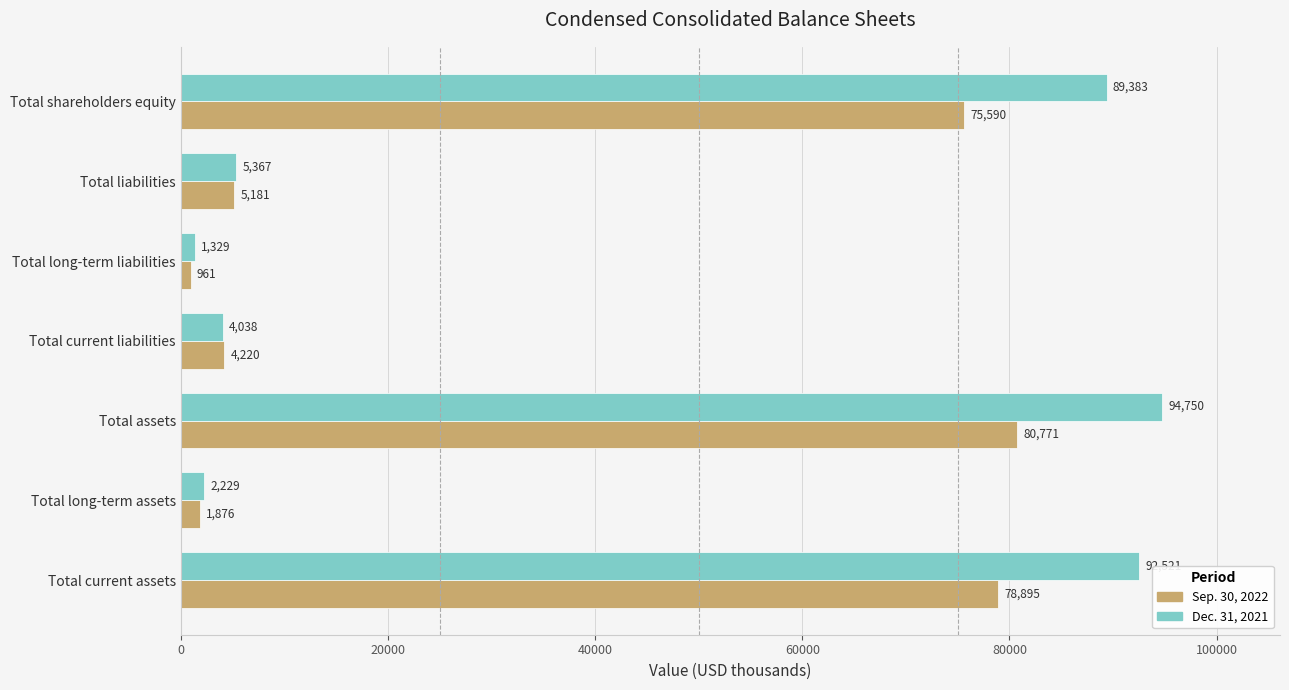

What is the total value across all series at Total long-term assets?

4105